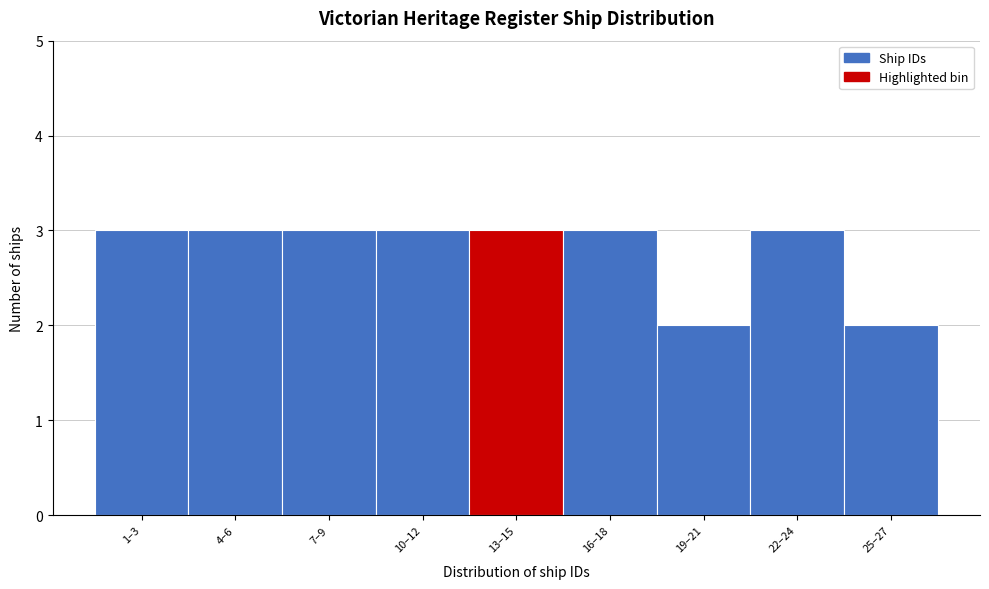

Reading right to left, what are all the values shown in this chart?

2	3	2	3	3	3	3	3	3